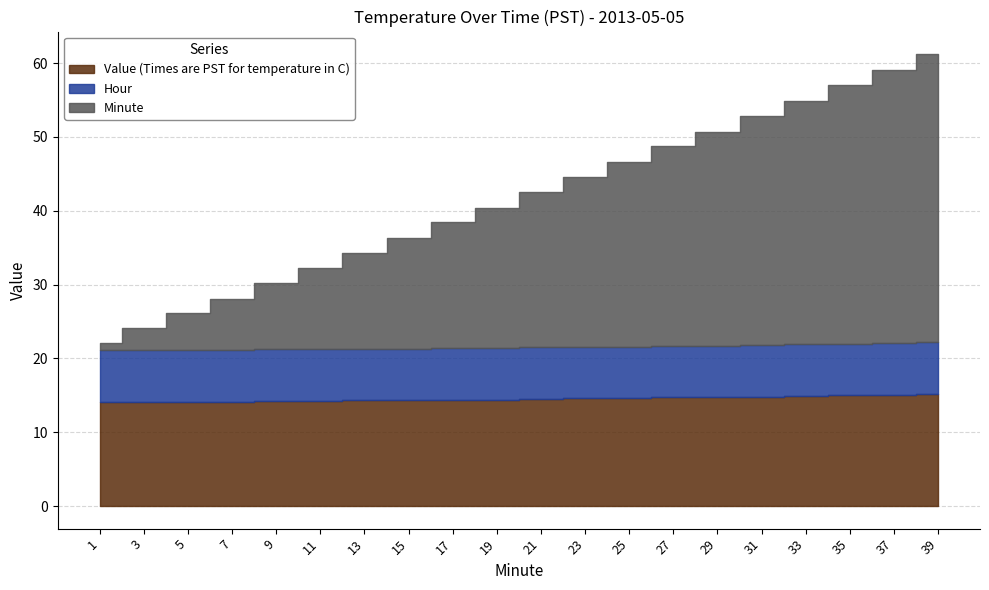

What is the sum of all Value (Times are PST for temperature in C) values?

290.3